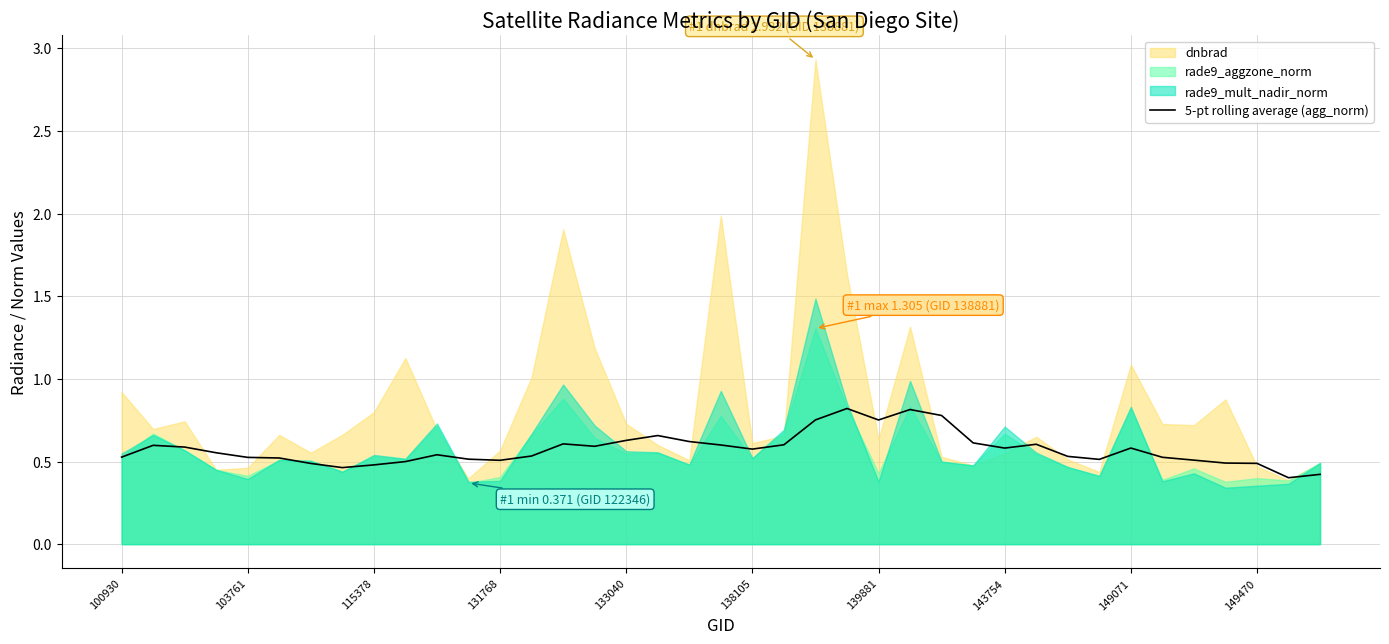

Where is the data nearest to the value 0?

37